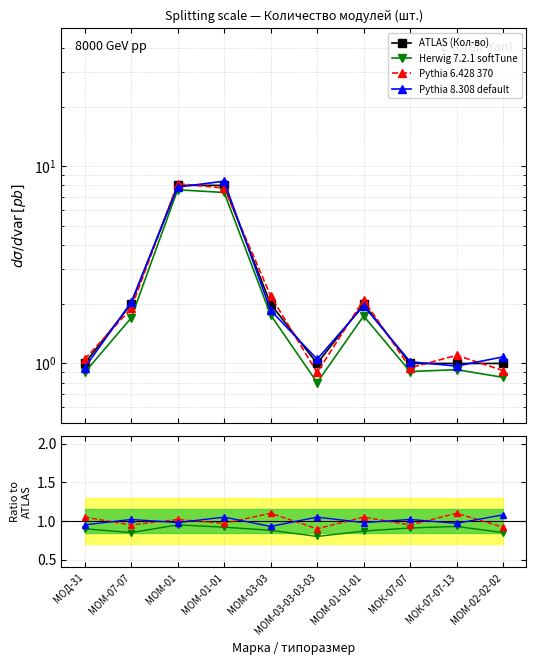

Where do Pythia 6.428 370 and Pythia 8.308 default first cross each other?

МОД-31 and МОМ-07-07